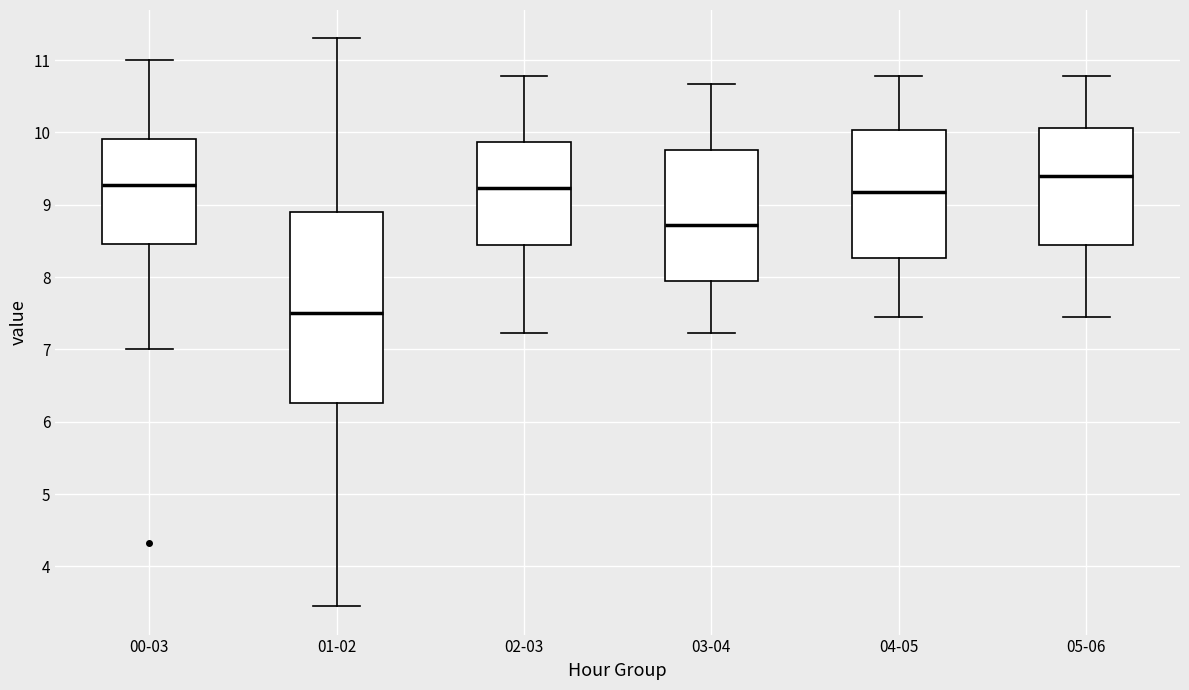

Comparing the boxes themselves (not the whiskers), which one is the tallest?

01-02